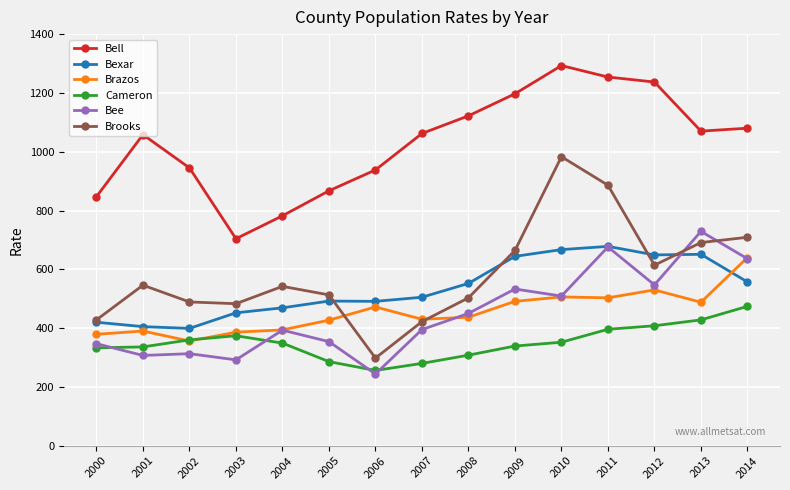

What is the difference between the highest and lowest values at 2002?

632